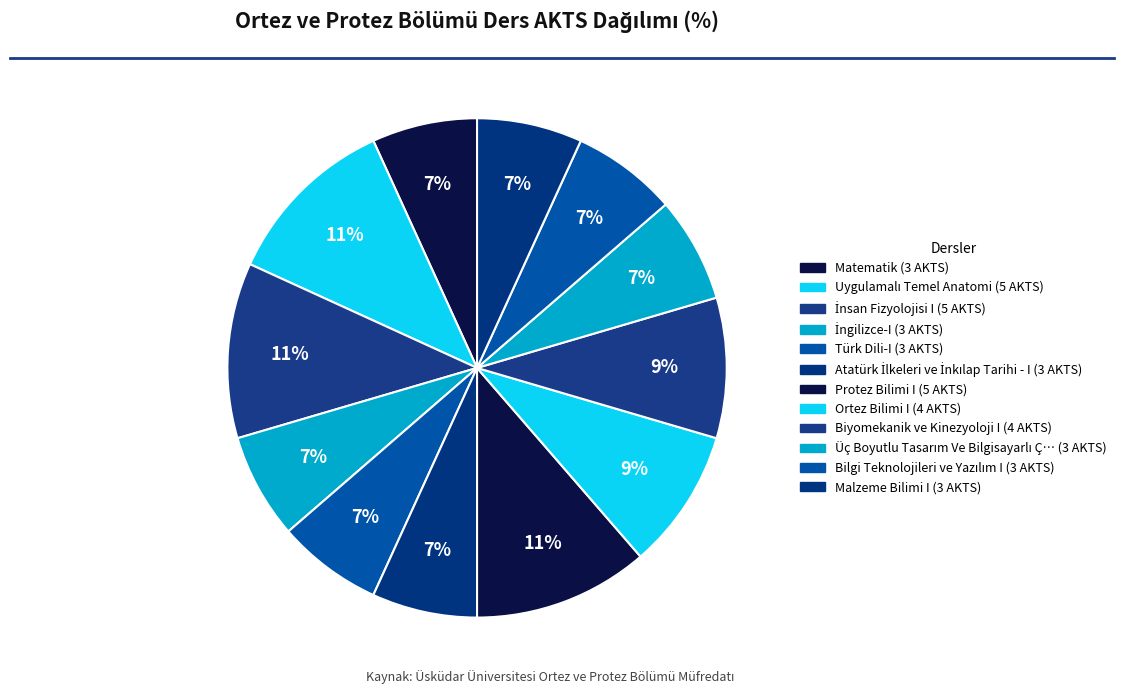

Which category has the biggest portion of the pie?

Uygulamalı Temel Anatomi